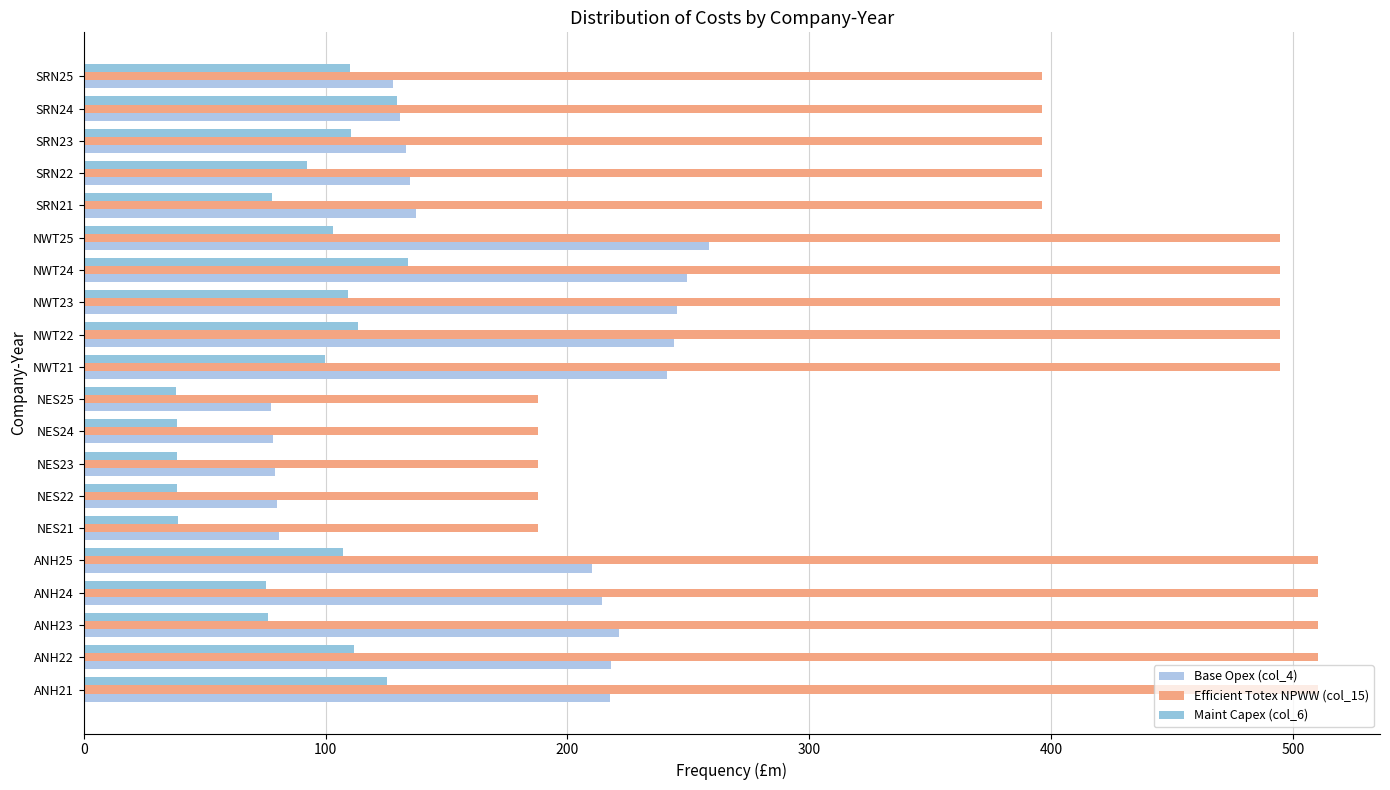

What are all the series names shown in the legend?

Base Opex (col_4), Efficient Totex NPWW (col_15), Maint Capex (col_6)